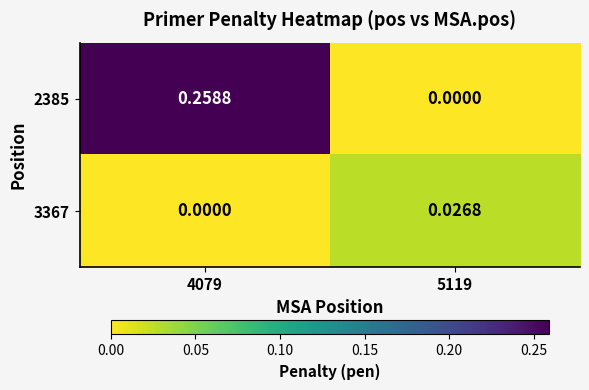

How many series are shown in this chart?

2